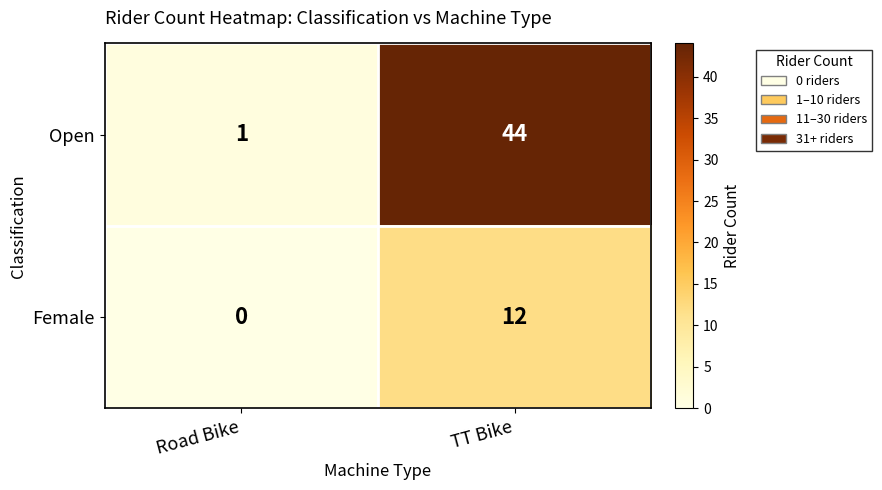

At which category is the sum across all series the highest?

TT Bike